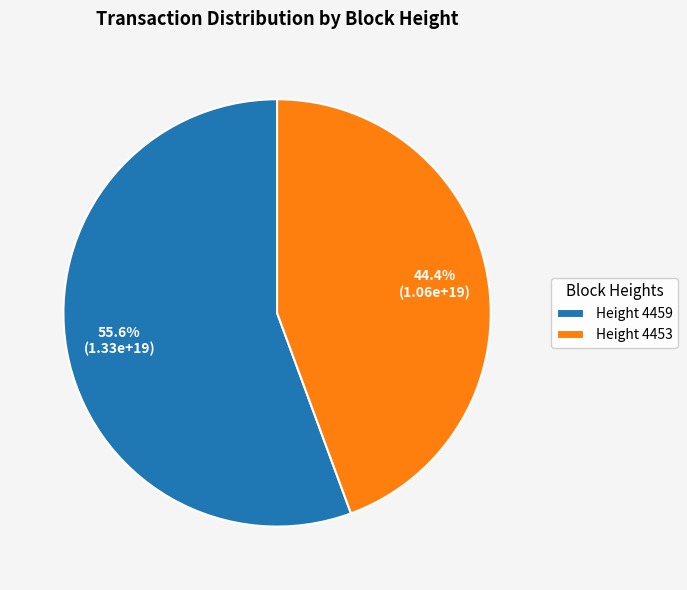

To the nearest percent, what is the average slice percentage?

50%